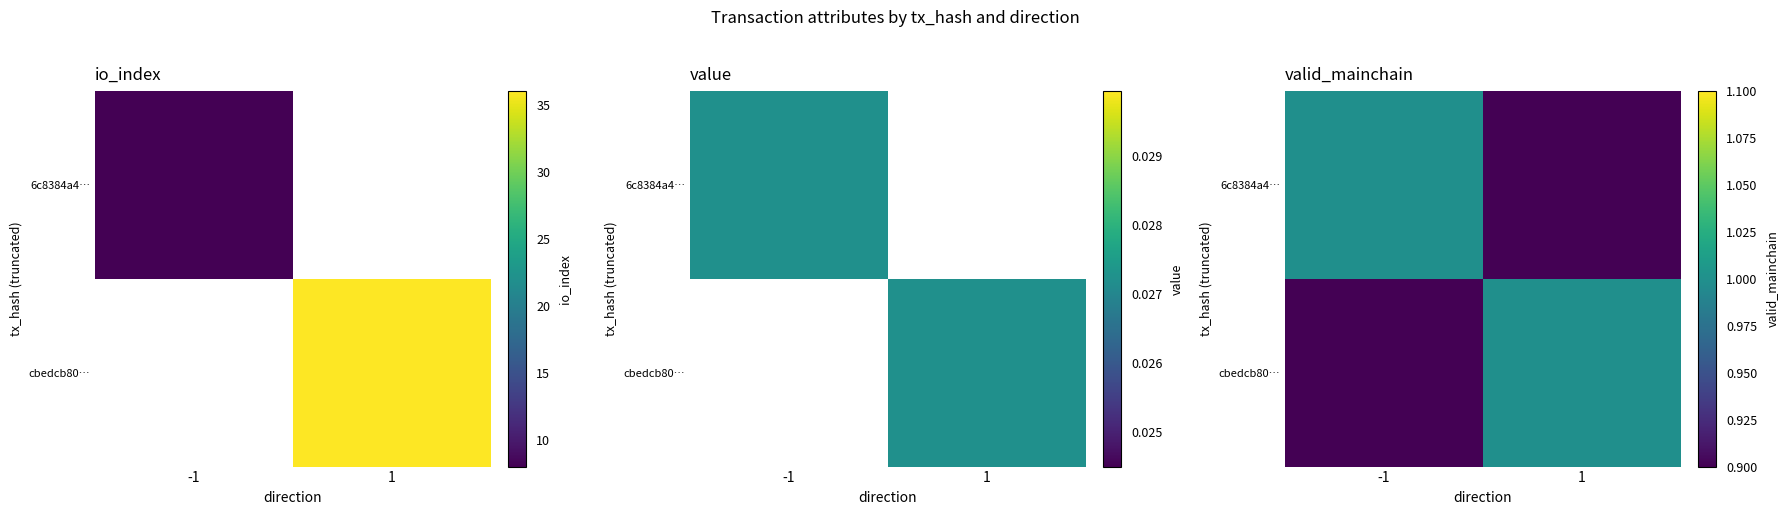

At which category is the sum across all series the highest?

-1